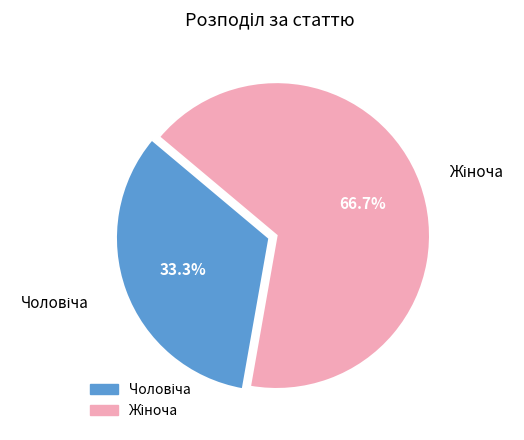

Is there any slice that represents more than half of the pie?

Yes